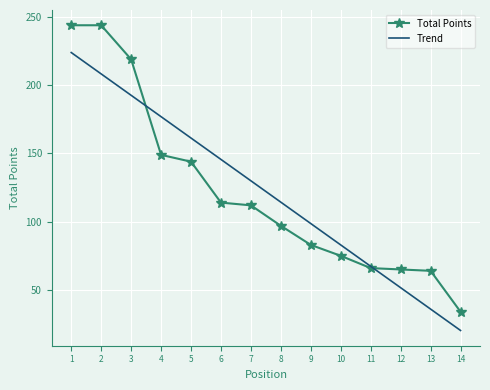

What is the difference between the second highest and minimum values?

210